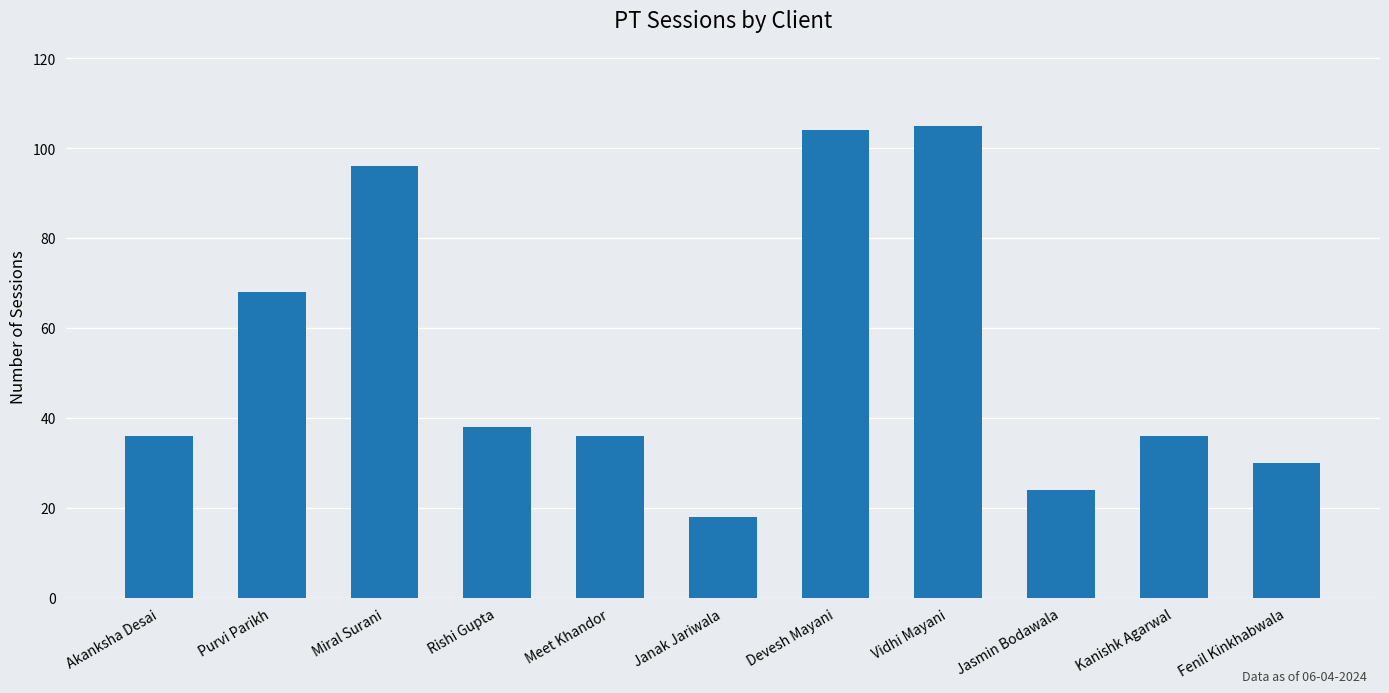

Between Rishi Gupta and Jasmin Bodawala, which is larger?

Rishi Gupta